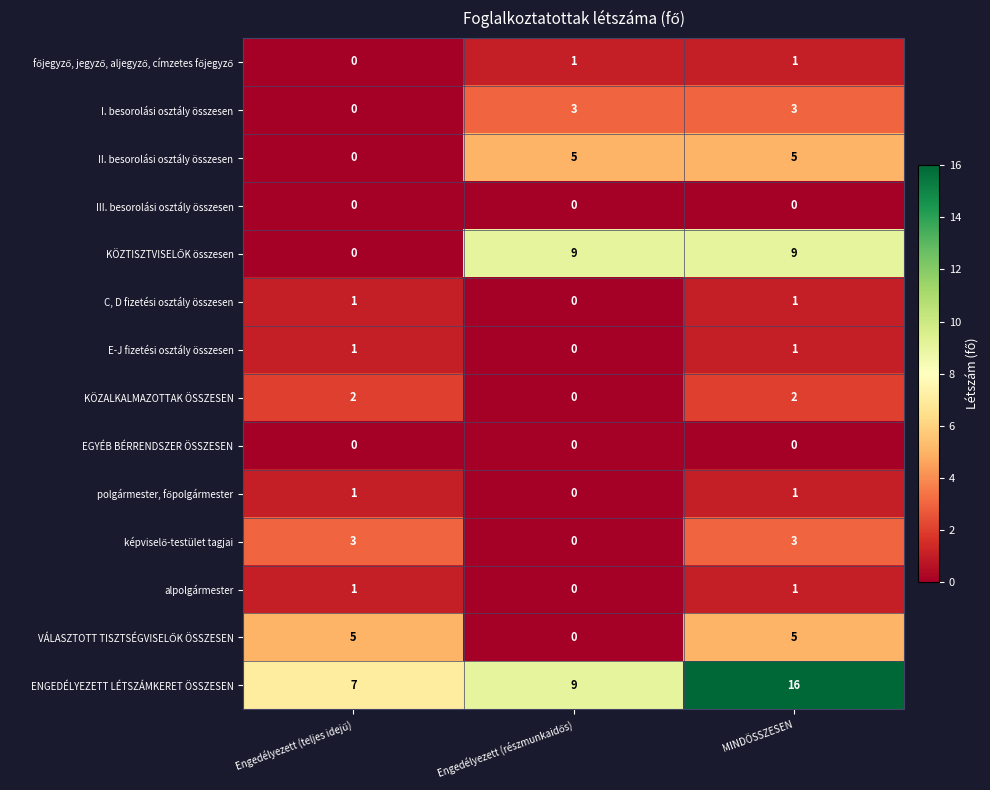

Count the ENGEDÉLYEZETT LÉTSZÁMKERET ÖSSZESEN values in the range 7 to 16.

3